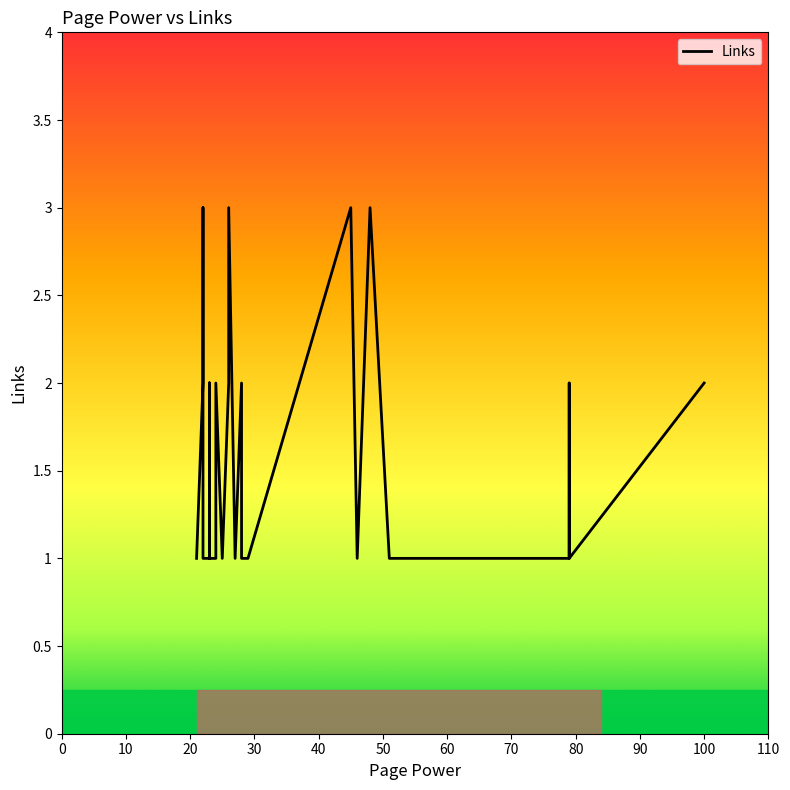

How many points are higher than both their immediate neighbors (excluding endpoints)?

9